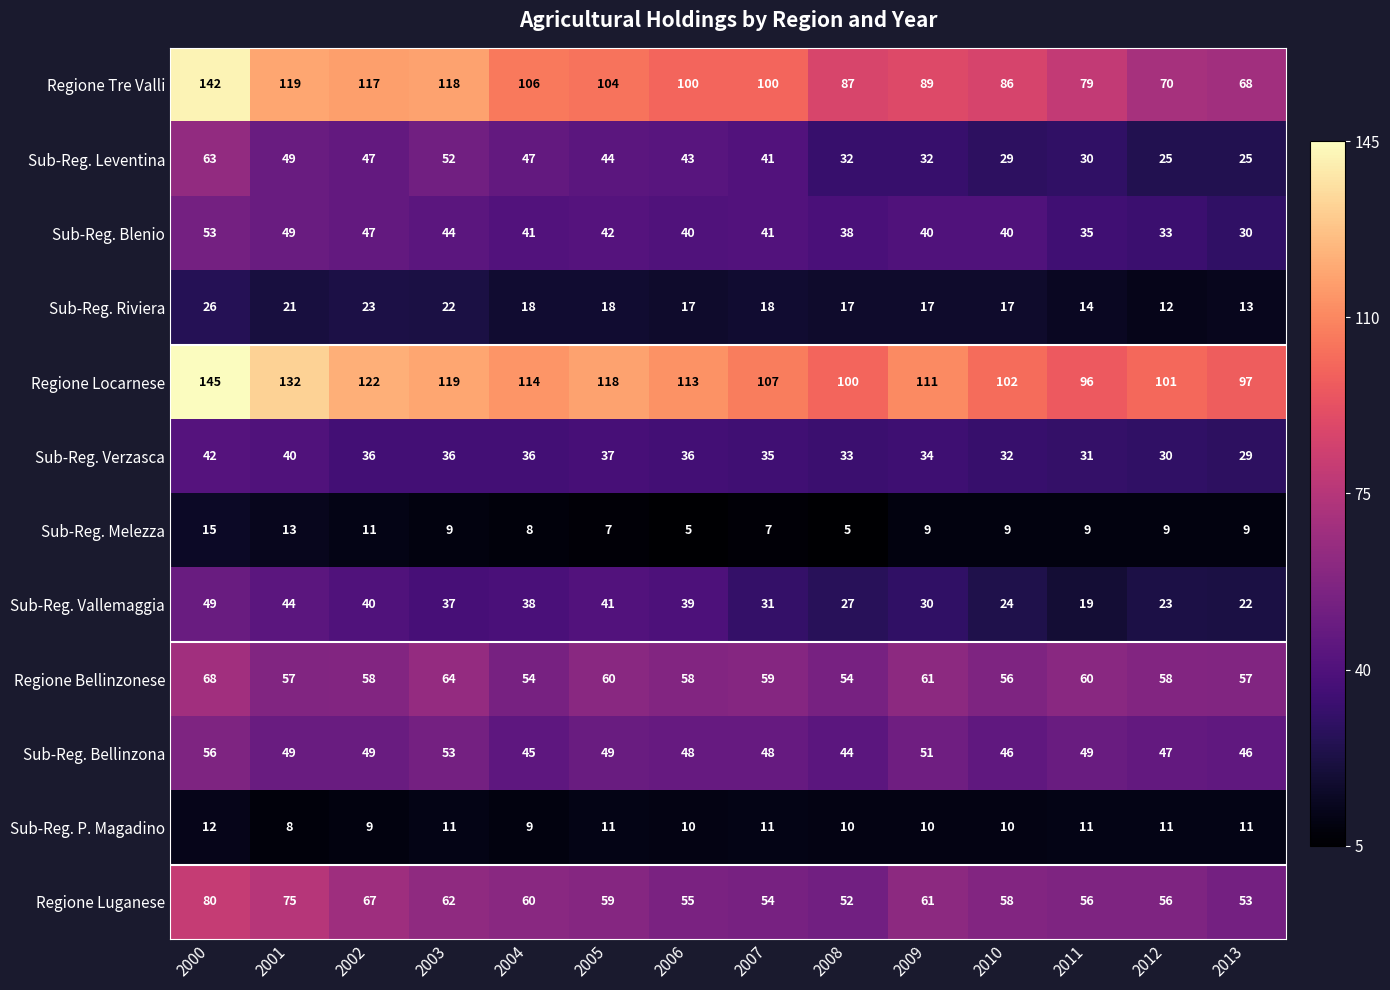

What is the sum of all Sub-Reg. Verzasca values?

487